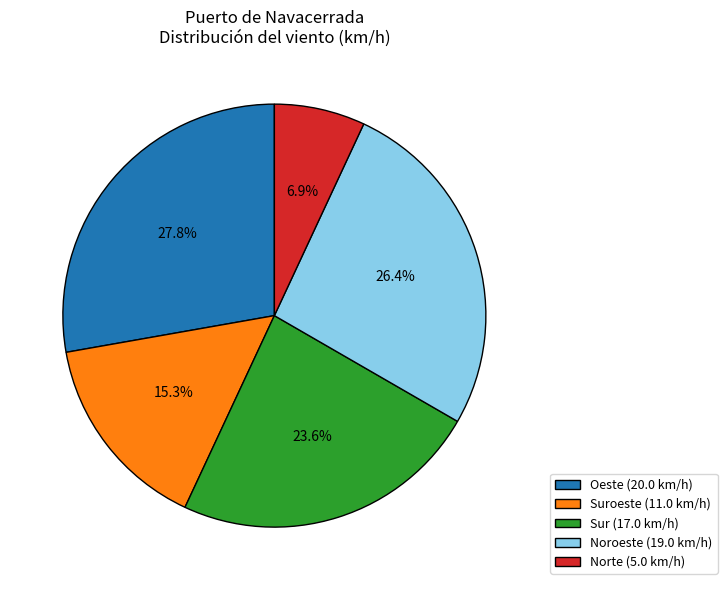

Which category has the smallest portion of the pie?

Norte (5.0 km/h)